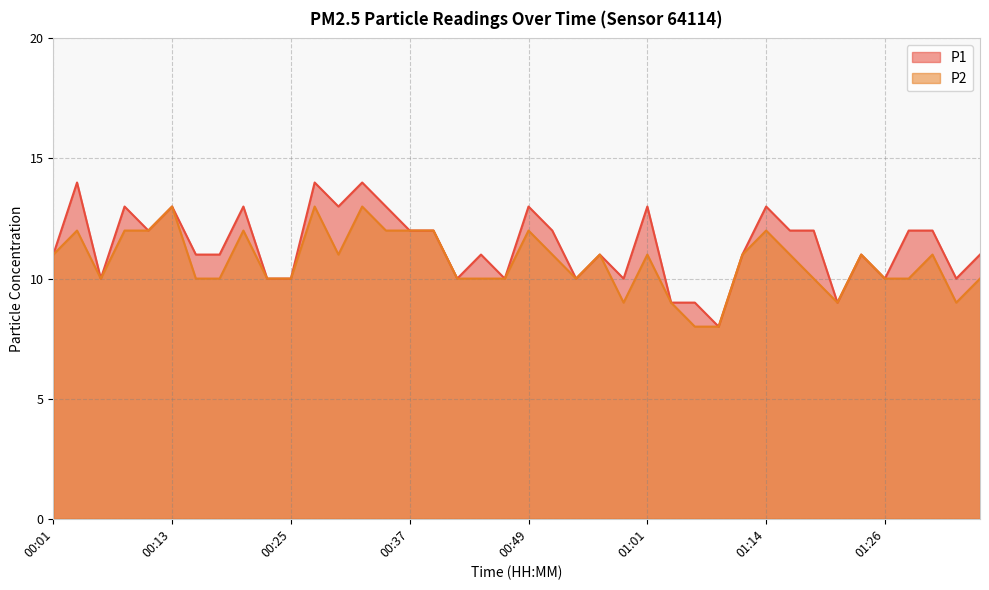

What value does the P2 series have at 01:11?

11